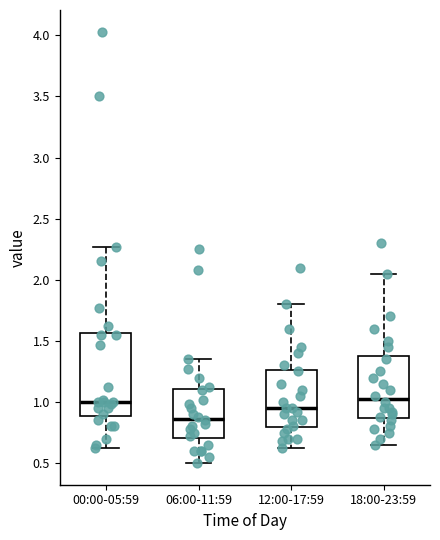

Reading left to right, read every box against the y-axis: the position of its median line, the range the box covers, and the ends of its whiskers. The values are not printed on the chart, so give them approximately, as read against the axis.

00:00-05:59: median 1.00, box 0.90 to 1.55, whiskers 0.60 to 2.25
06:00-11:59: median 0.85, box 0.70 to 1.10, whiskers 0.50 to 1.35
12:00-17:59: median 0.95, box 0.80 to 1.25, whiskers 0.60 to 1.80
18:00-23:59: median 1.05, box 0.85 to 1.40, whiskers 0.65 to 2.05